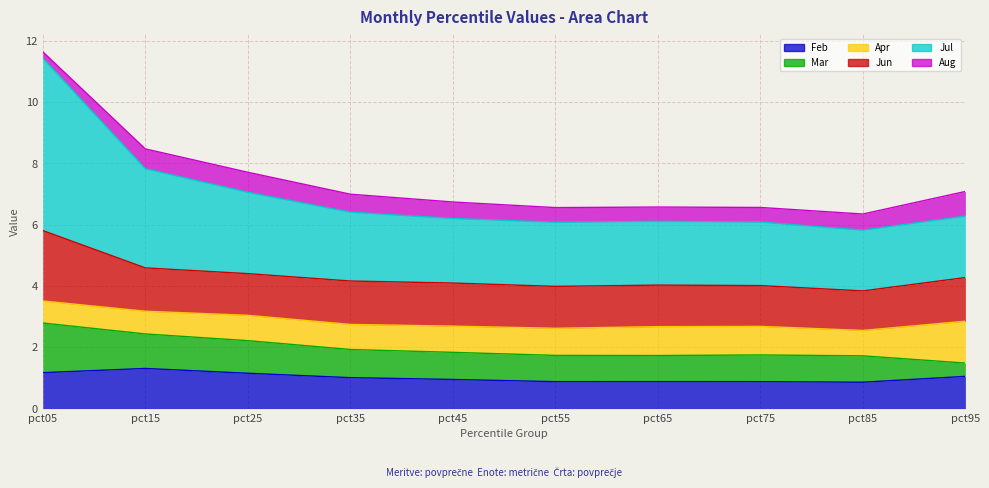

Which series has the largest range (max minus min)?

Jul